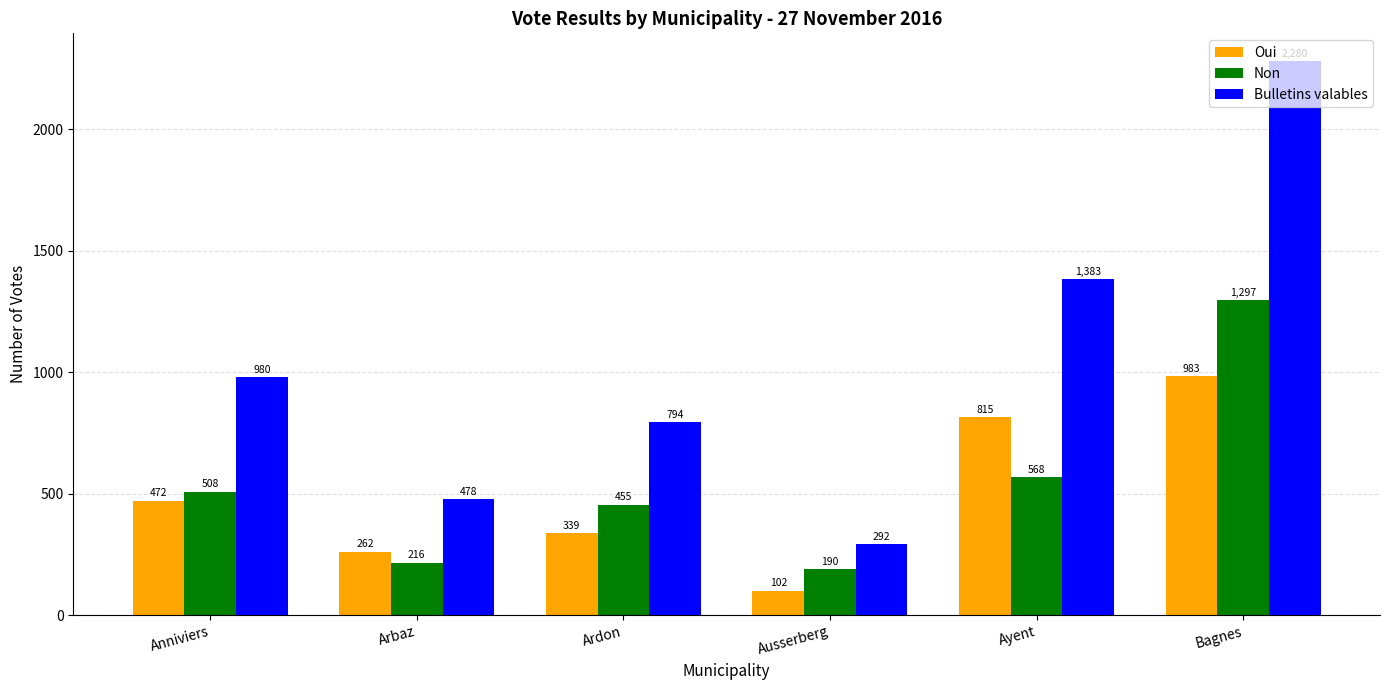

List the labels in order of Oui value, largest first.

Bagnes, Ayent, Anniviers, Ardon, Arbaz, Ausserberg